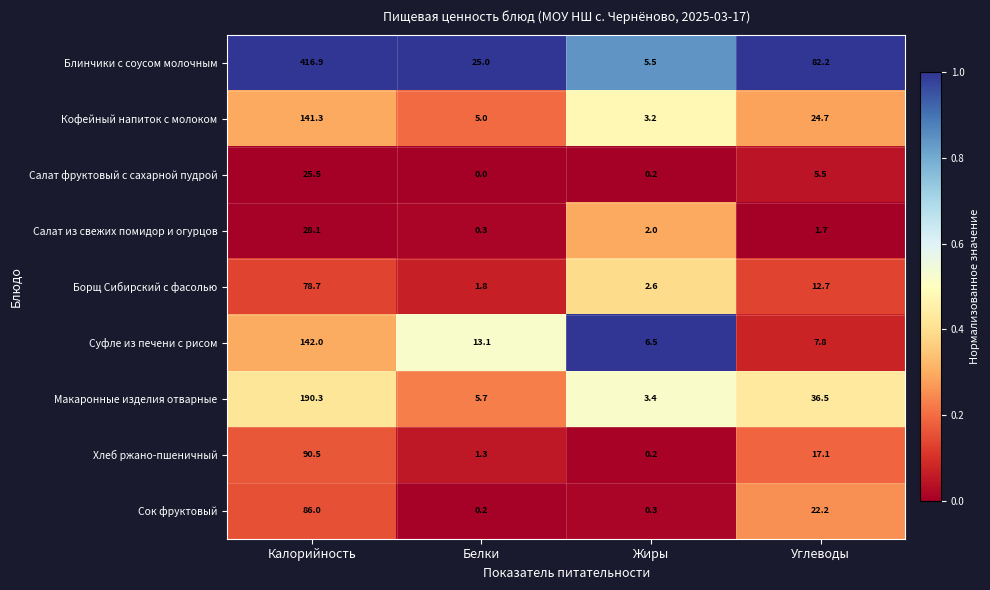

Is it true that Хлеб ржано-пшеничный equals 1.3 at Белки?

True